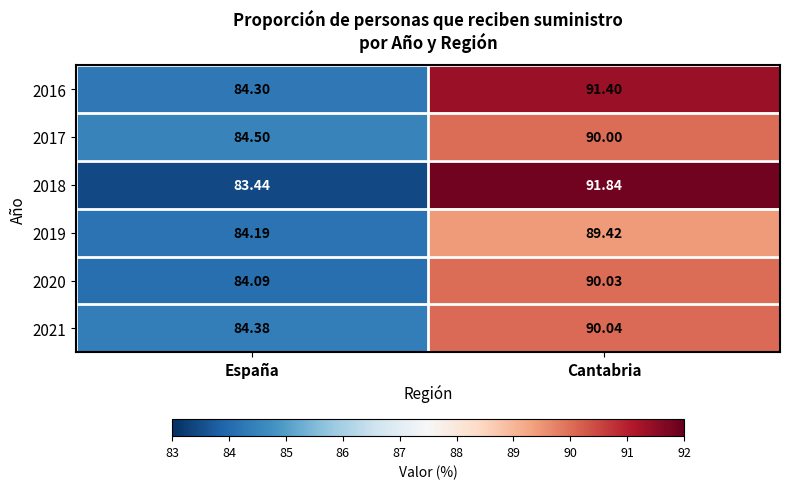

At which category is the sum across all series the highest?

Cantabria